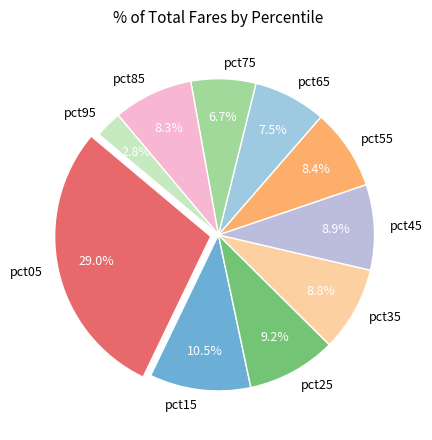

Which slice is the smallest?

pct95